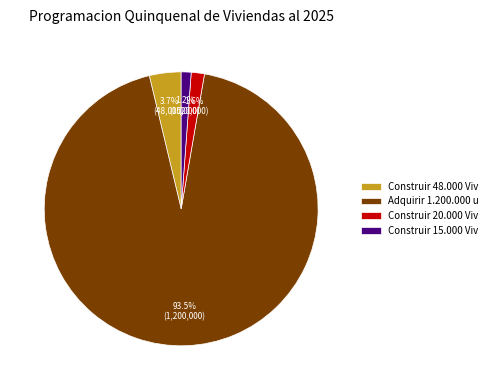

What portion of the pie excludes Construir 15.000 Viv?

98.8%